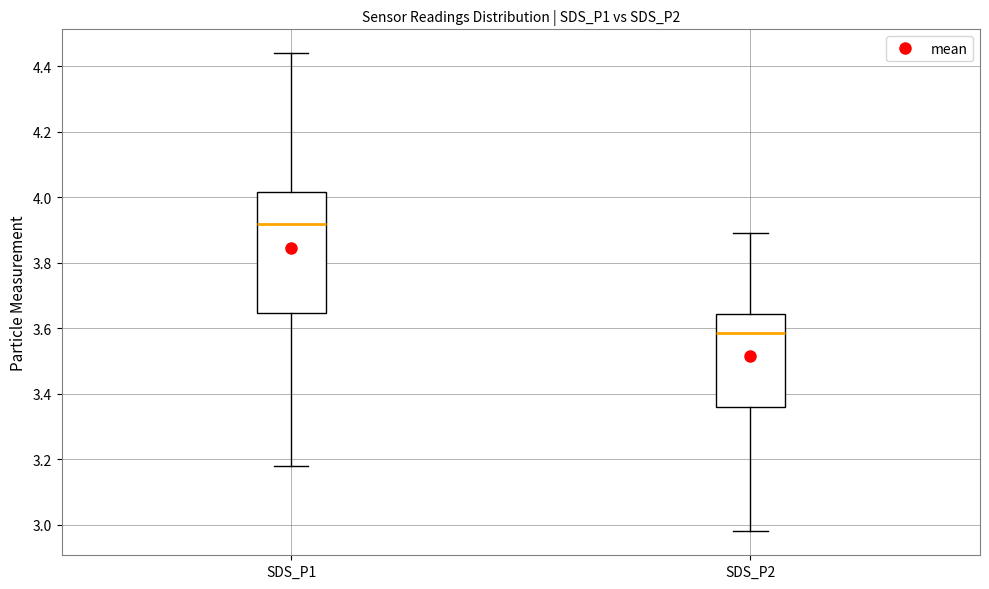

Reading left to right, read every box against the y-axis: the position of its median line, the range the box covers, and the ends of its whiskers. The values are not printed on the chart, so give them approximately, as read against the axis.

SDS_P1: median 3.92, box 3.64 to 4.02, whiskers 3.18 to 4.44
SDS_P2: median 3.58, box 3.36 to 3.64, whiskers 2.98 to 3.90